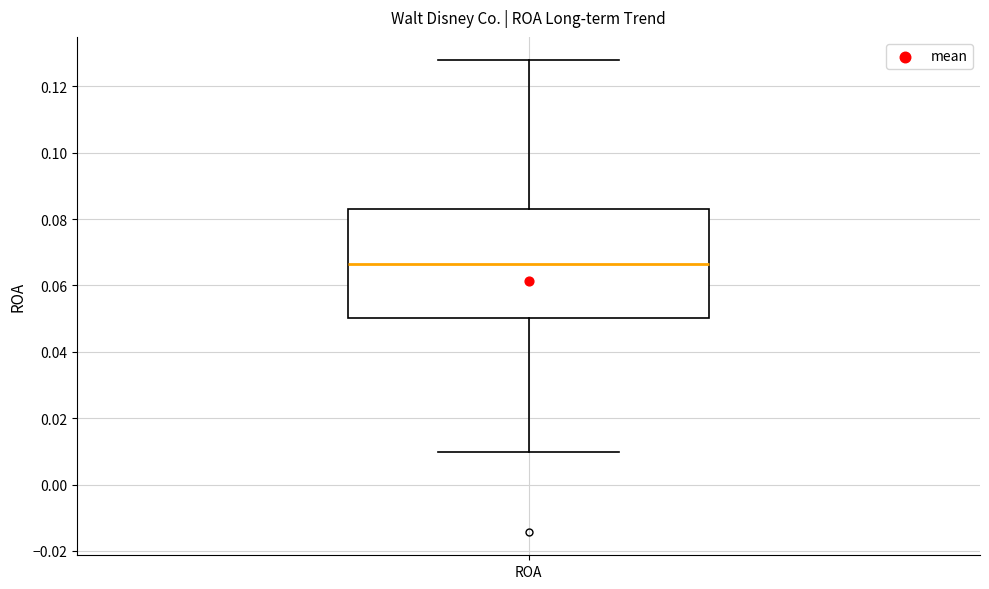

Read this box plot against the y-axis: the position of the median line, the range covered by the box, and the ends of both whiskers. The values are not printed on the chart, so give them approximately, as read against the axis.

median 0.066, box 0.050 to 0.084, whiskers 0.010 to 0.128